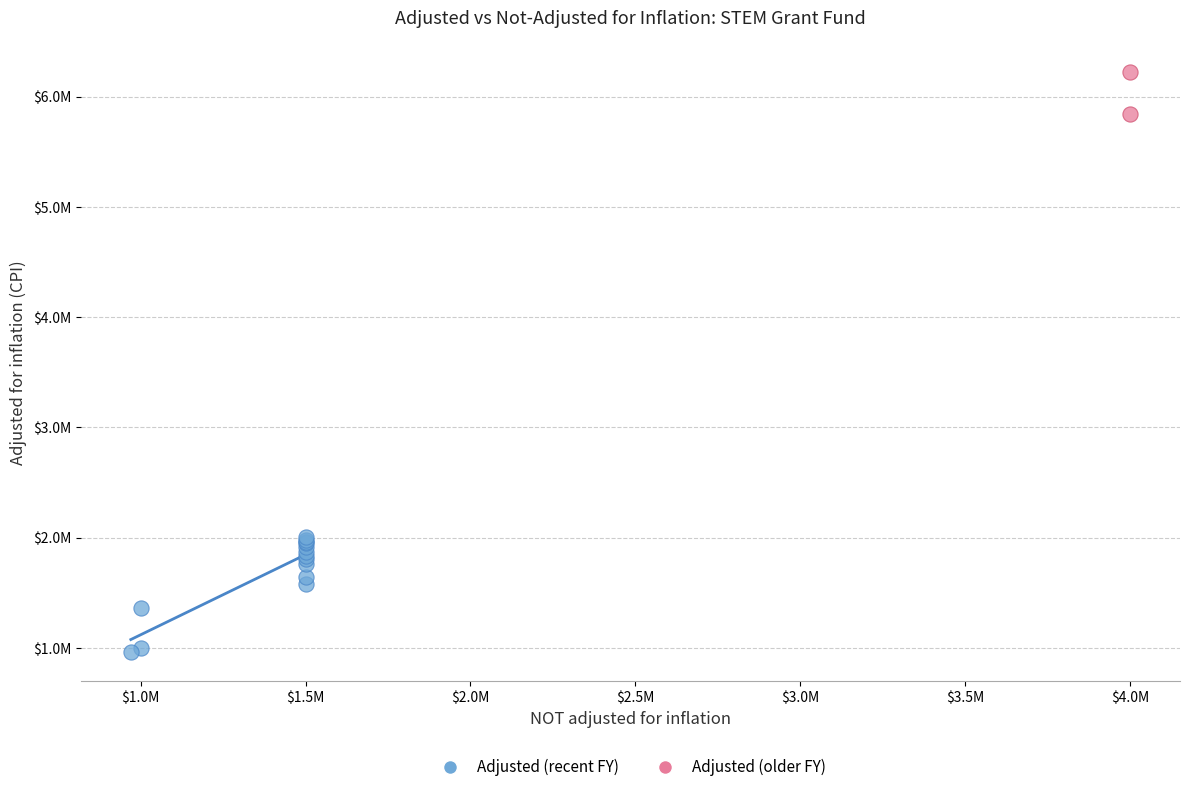

Which series reaches the maximum Y coordinate?

Adjusted (older FY)